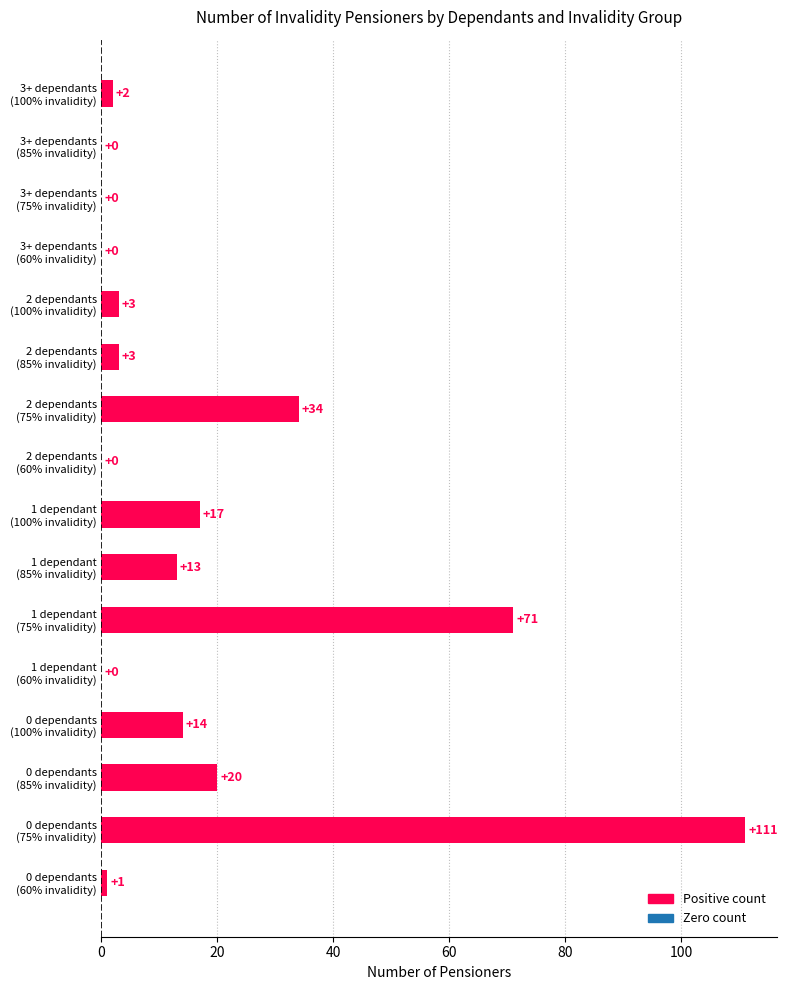

What is the greatest value displayed?

111